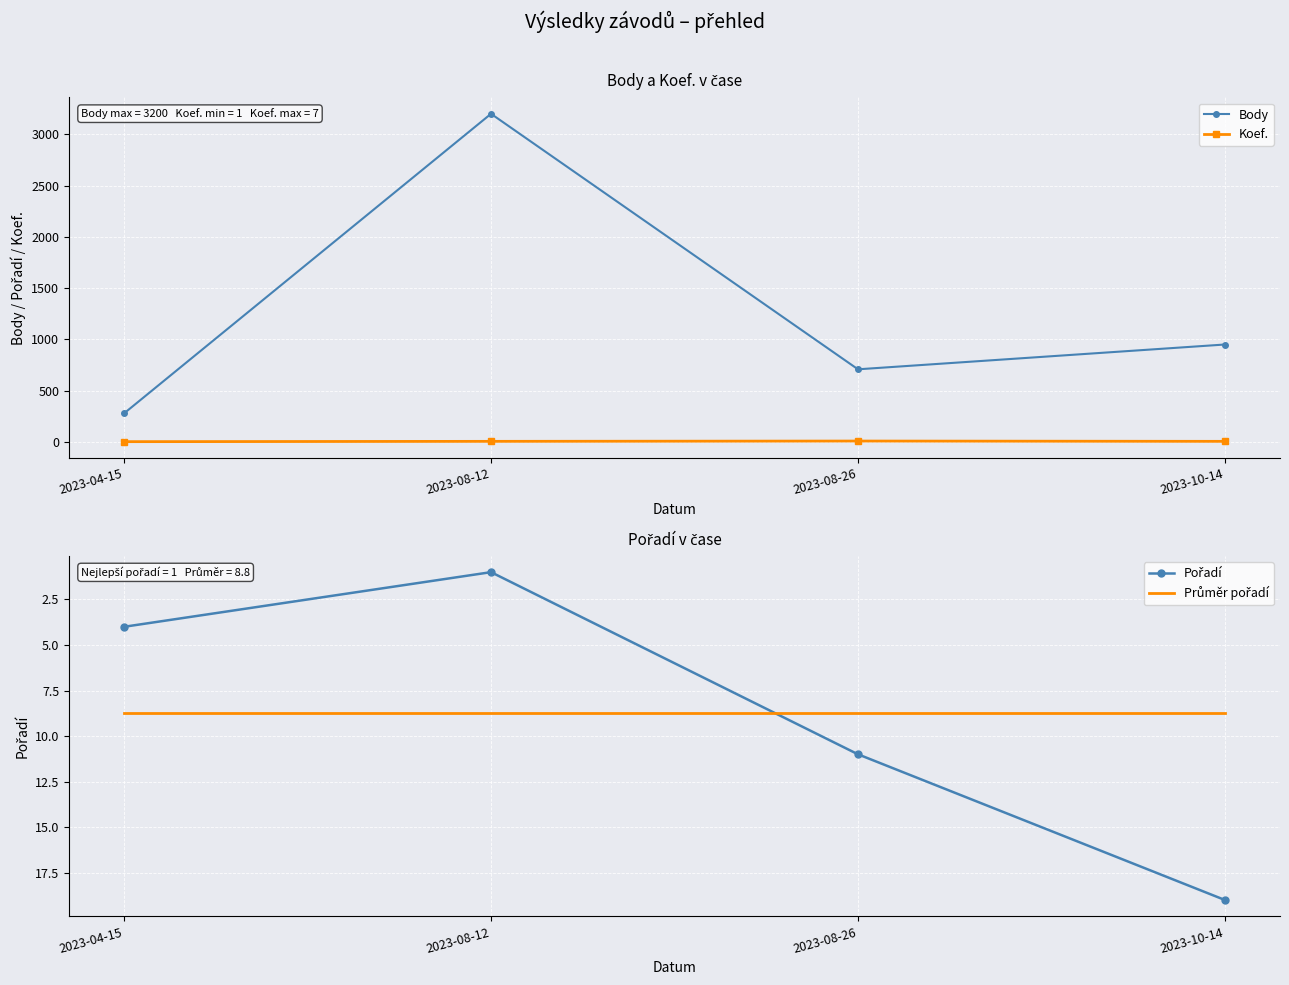

How many Koef. values are between 4 and 7?

3